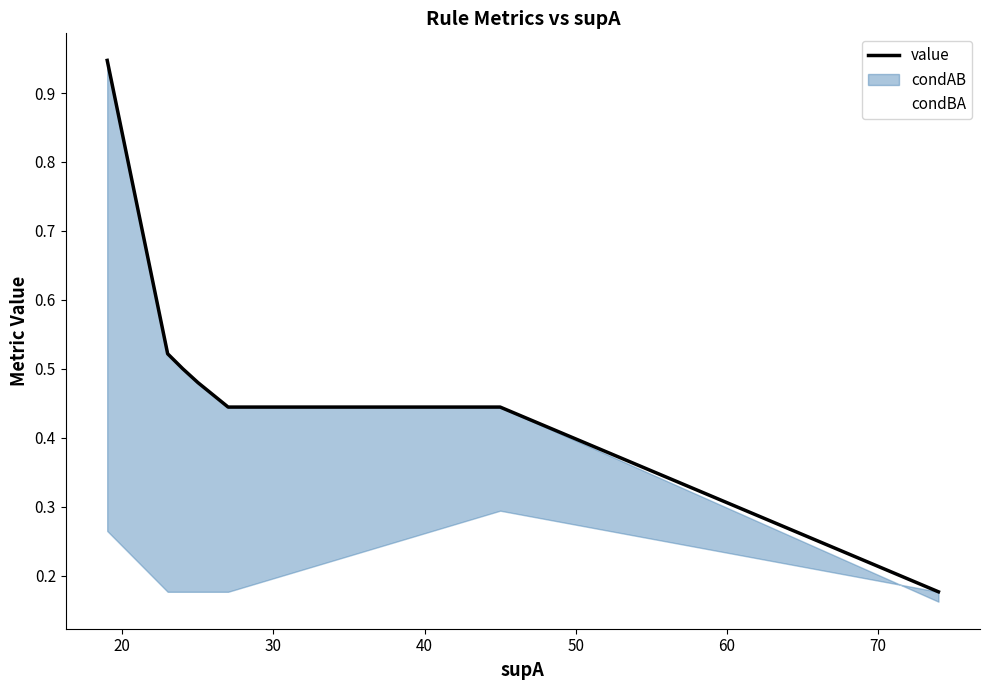

Reading left to right, list all the values displayed in this chart.

value: 0.9	0.5	0.5	0.5	0.5	0.4	0.4	0.2
condBA: 0.3	0.2	0.2	0.2	0.2	0.2	0.3	0.2